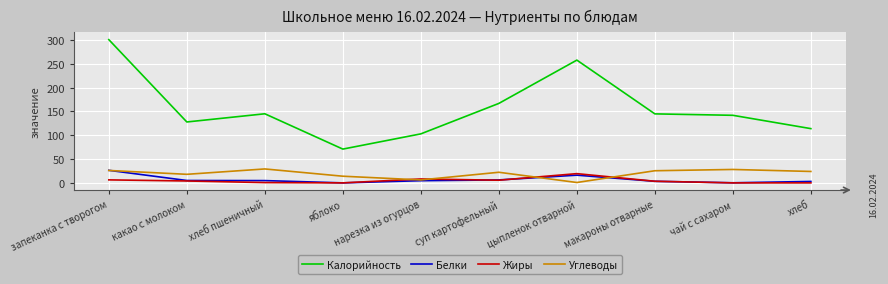

Which category has the highest value across all series?

запеканка с творогом